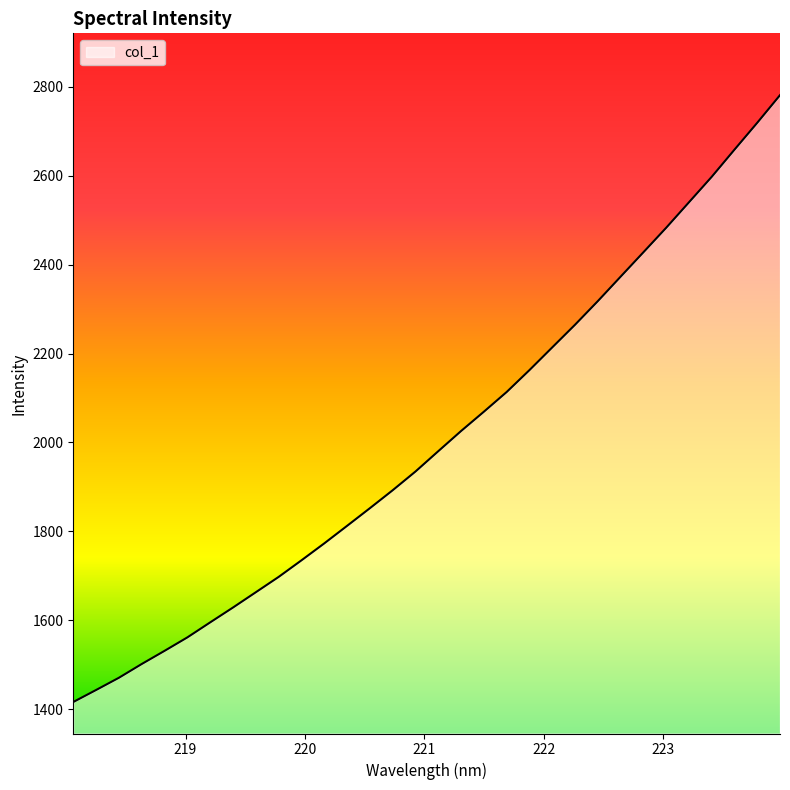

What is the smallest value displayed?

1416.5